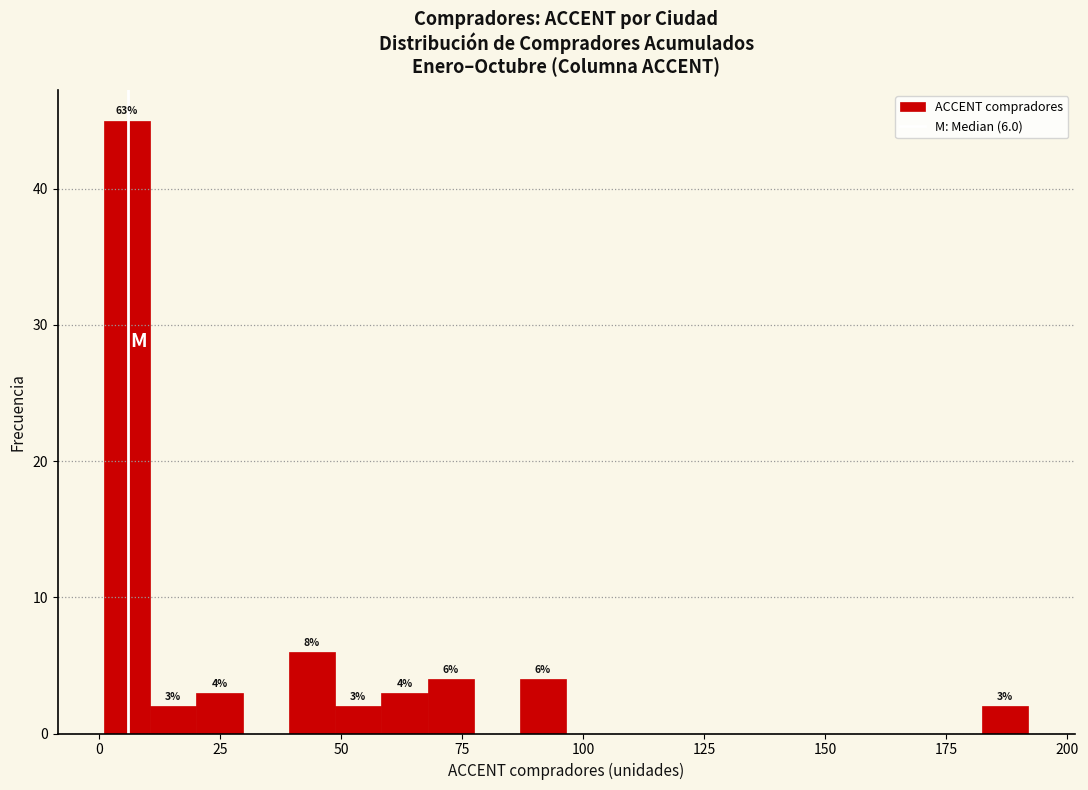

Around what value on the x-axis is the tallest bar? Give the approximate position of its centre, as read against the axis.

5